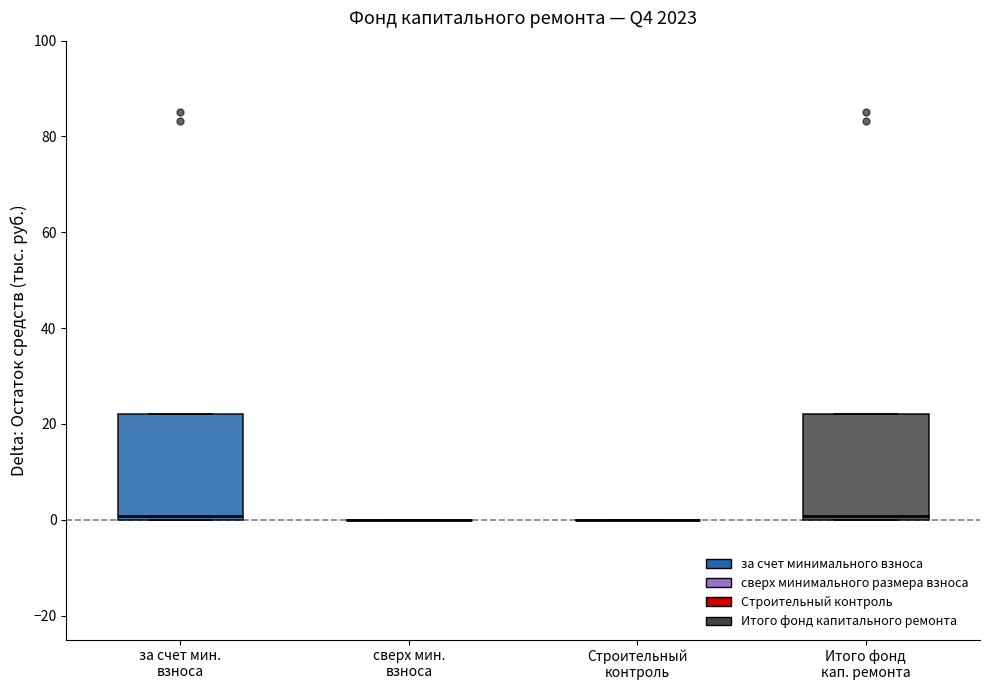

Reading left to right, transcribe this box plot: for each box, give where its median line is, the range the box spans, and where its two whiskers end, as read against the y-axis. The values are not printed on the chart, so give them approximately, as read against the axis.

за счет мин. взноса: median 0 (just above the box's lower edge), box 0 to 22, whiskers 0 to 22
сверх мин. взноса: box collapsed to a line at 0, whiskers 0 to 0
Строительный контроль: box collapsed to a line at 0, whiskers 0 to 0
Итого фонд кап. ремонта: median 0 (just above the box's lower edge), box 0 to 22, whiskers 0 to 22